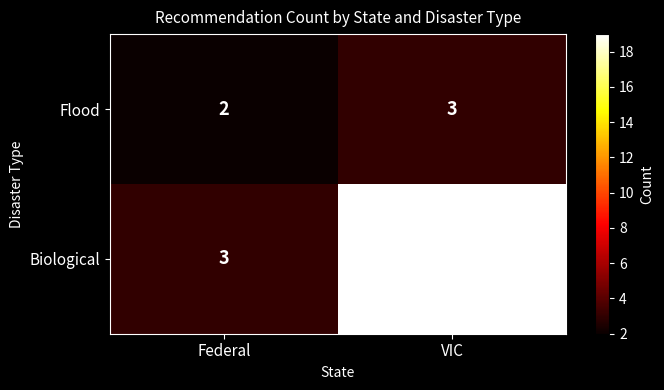

What is the sum of the Flood values at VIC and Federal?

5